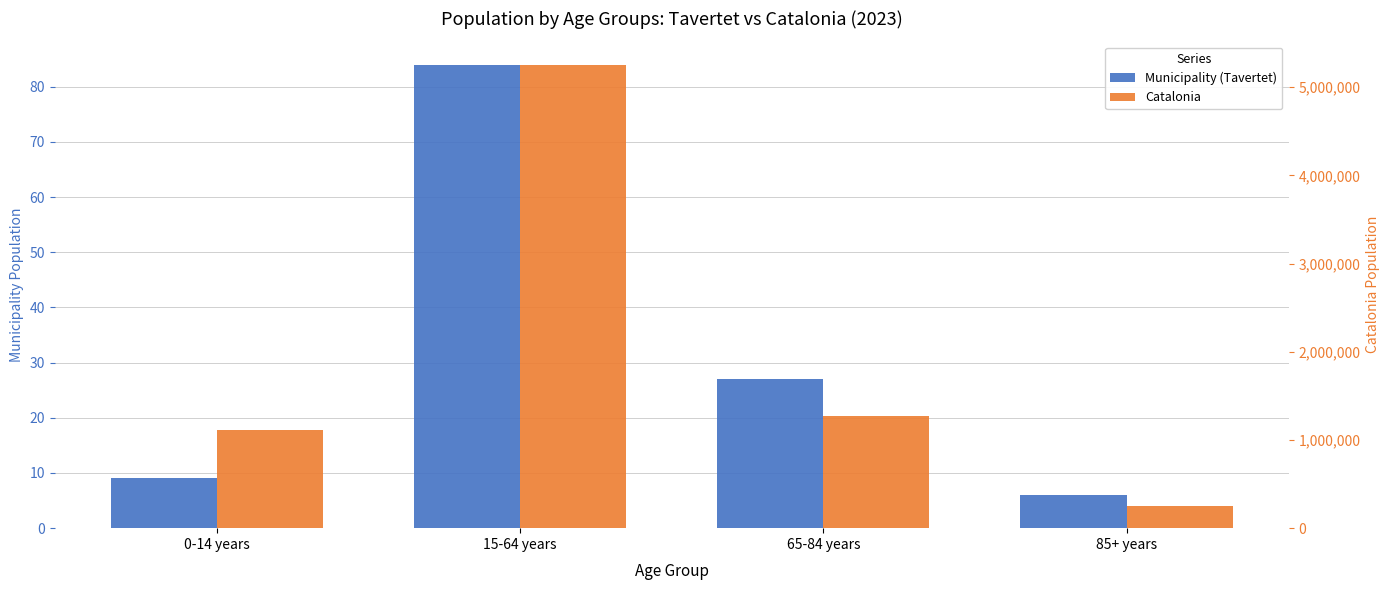

What is the label of the 2nd bar from the left?

15-64 years